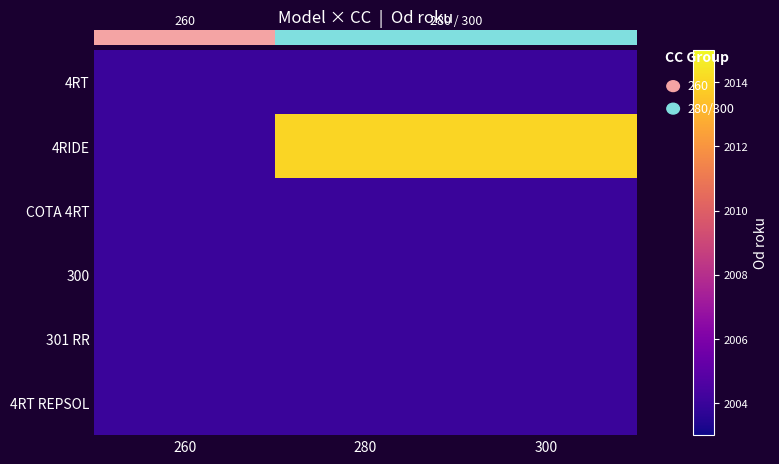

List the labels in order of 4RIDE value, largest first.

280, 300, 260